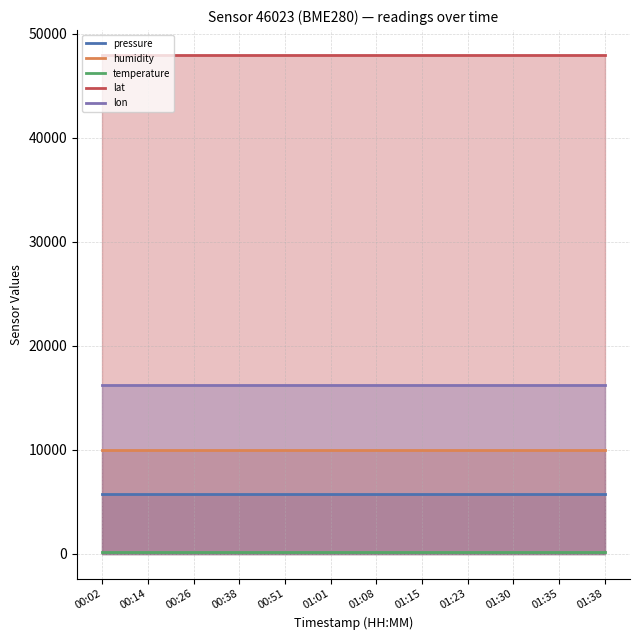

Reading right to left, extract all data points from this chart.

pressure: 5800.4	5800.4	5800.4	5800.4	5800.4	5800.4	5800.4	5800.4	5800.4	5800.4	5800.4	5800.4
humidity: 10000.0	10000.0	10000.0	10000.0	10000.0	10000.0	10000.0	10000.0	10000.0	10000.0	10000.0	10000.0
temperature: 142.2	142.2	142.2	142.2	142.2	142.2	142.2	142.2	142.2	142.2	142.2	142.2
lat: 47936.0	47936.0	47936.0	47936.0	47936.0	47936.0	47936.0	47936.0	47936.0	47936.0	47936.0	47936.0
lon: 16224.0	16224.0	16224.0	16224.0	16224.0	16224.0	16224.0	16224.0	16224.0	16224.0	16224.0	16224.0